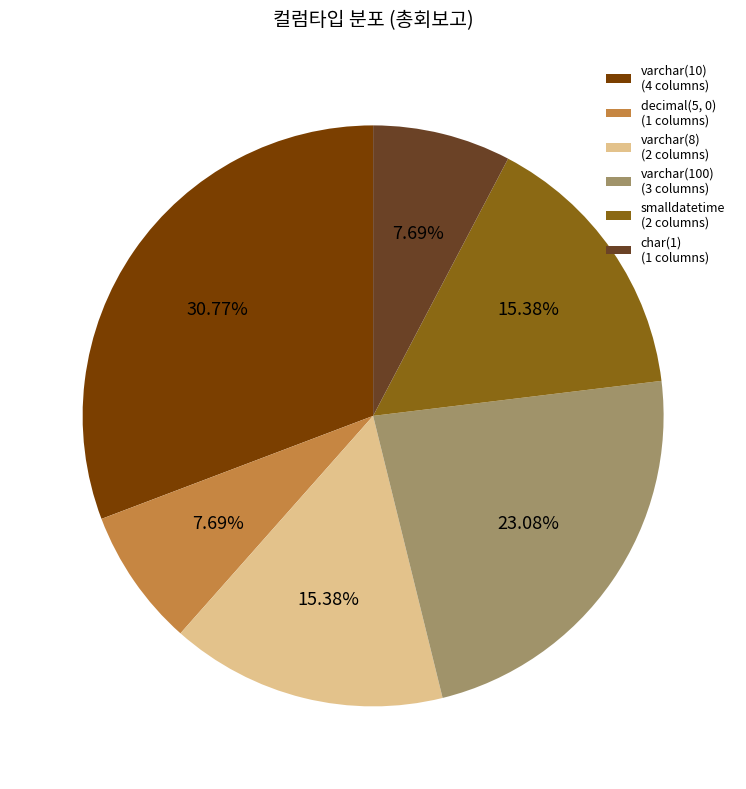

Do varchar(10) (4 columns) and varchar(100) (3 columns) together represent more than half of the pie?

Yes